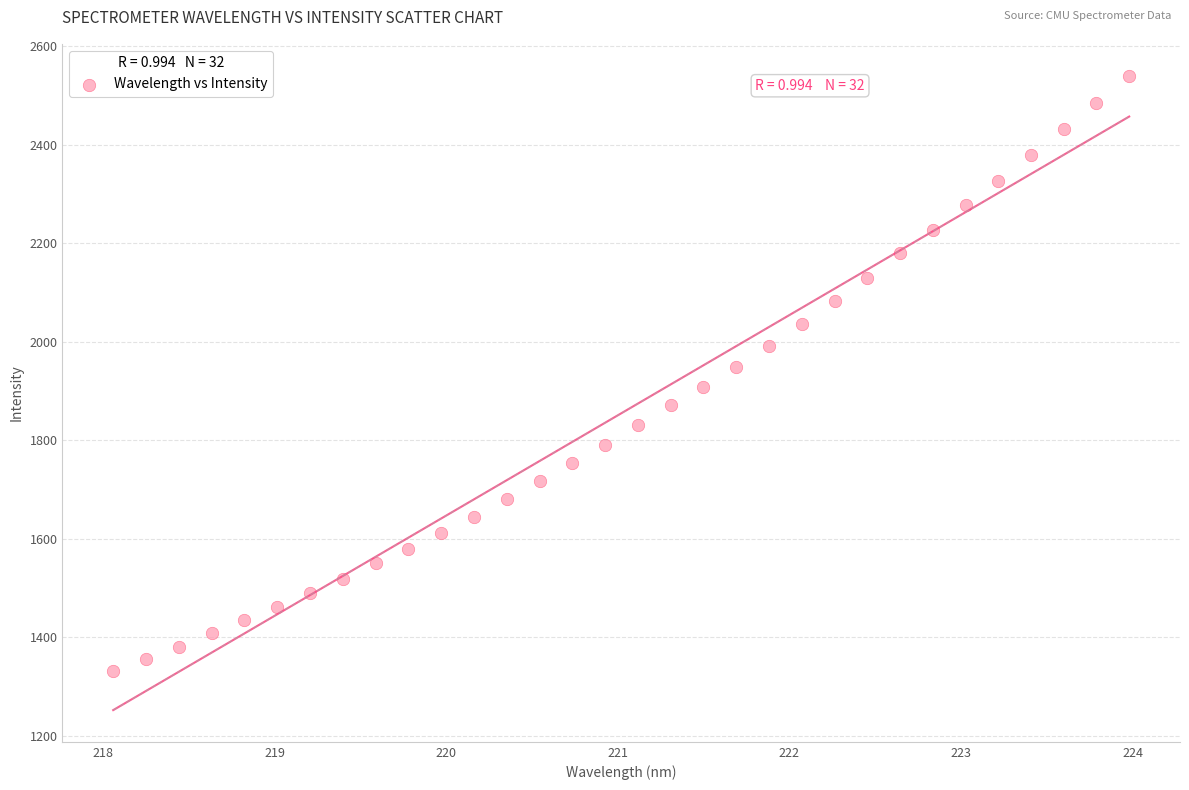

What is the range of Y values (max minus min)?

1209.2